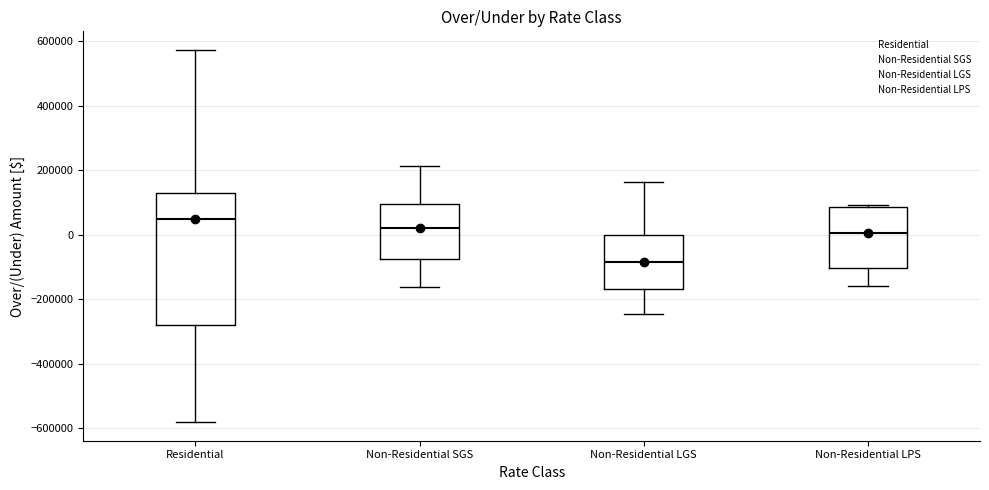

Which box is the tallest, from its lower edge to its upper edge?

Residential